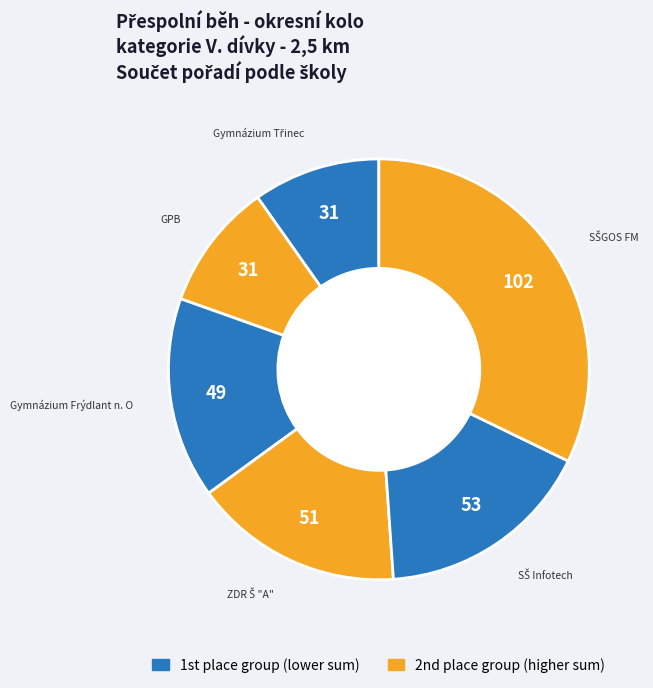

Count the number of slices in the pie.

6